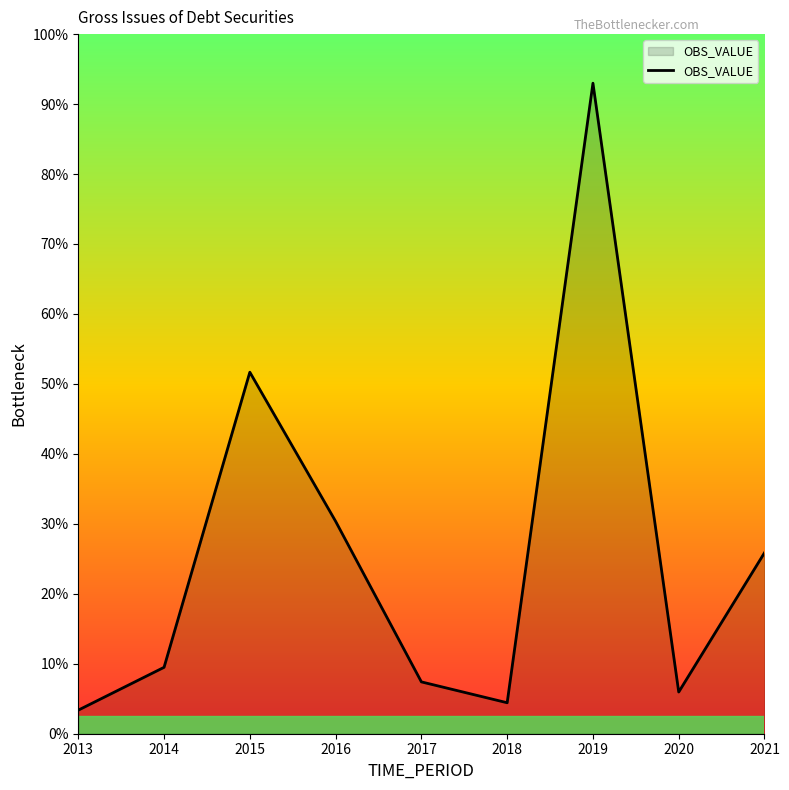

Does the chart have visible grid lines?

No